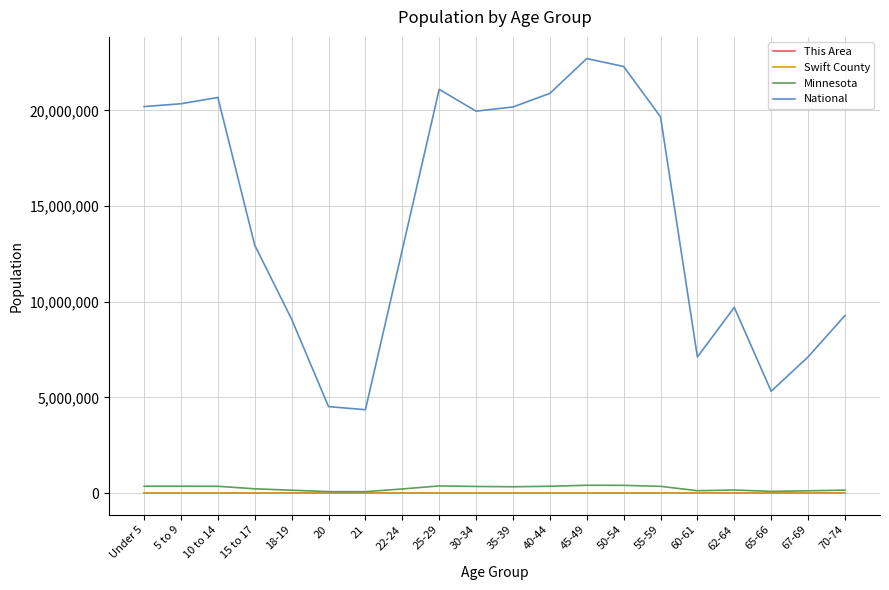

What is the highest value of the Swift County series?

808